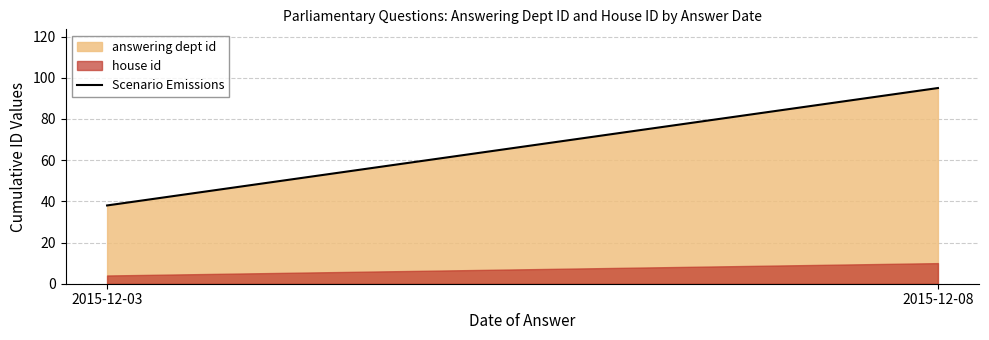

Approximately how many times larger is the value at 2015-12-03 compared to 2015-12-08?

0.4